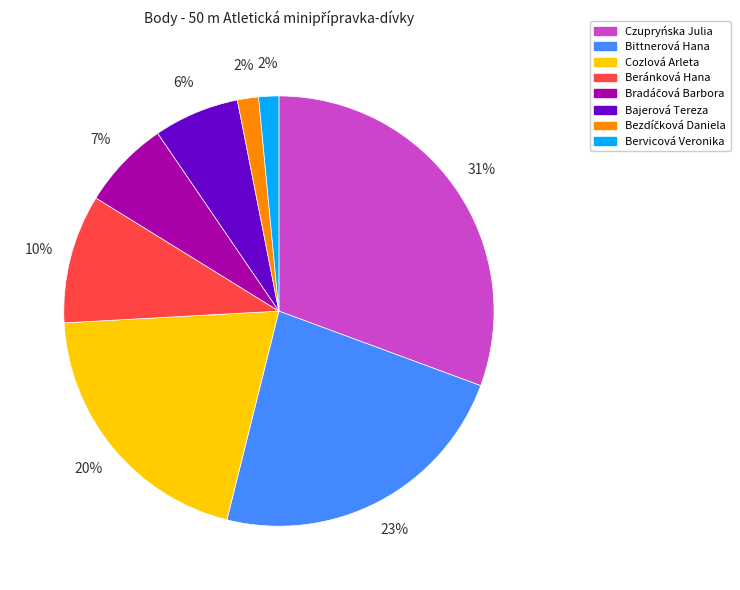

Is the sum of Bervicová Veronika and Cozlová Arleta greater than half?

No